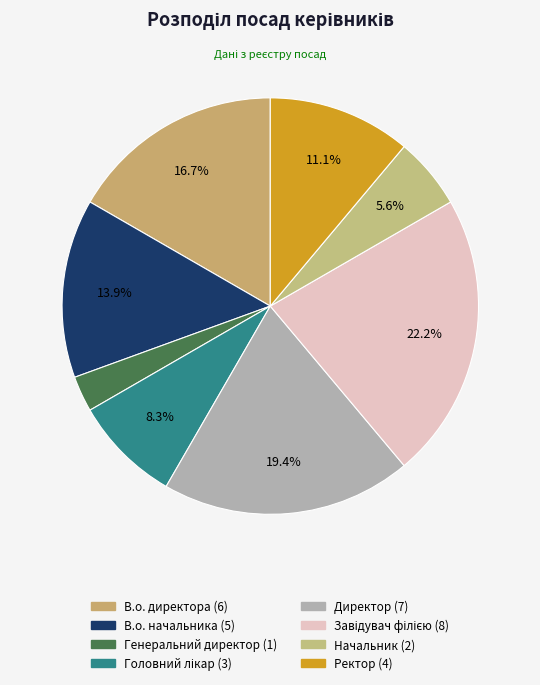

How much of the chart is everything except В.о. начальника?

86.1%